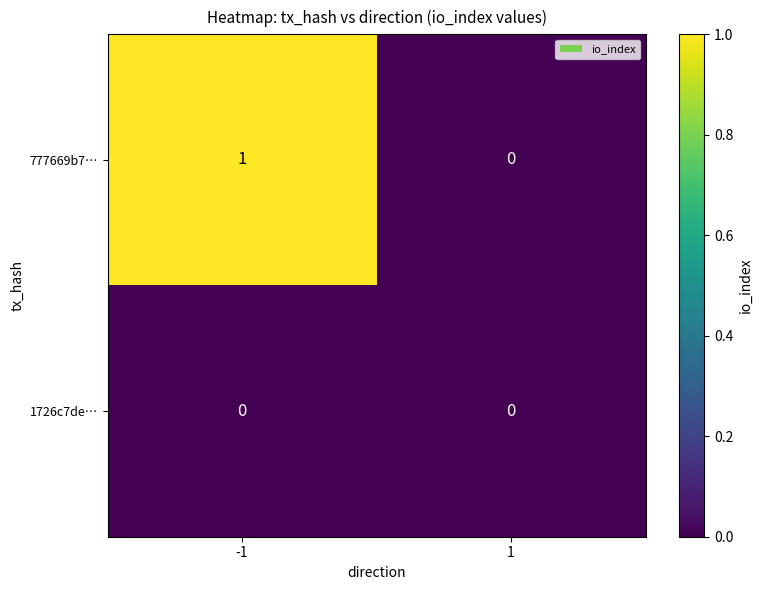

Which series has the largest range (max minus min)?

777669b7…